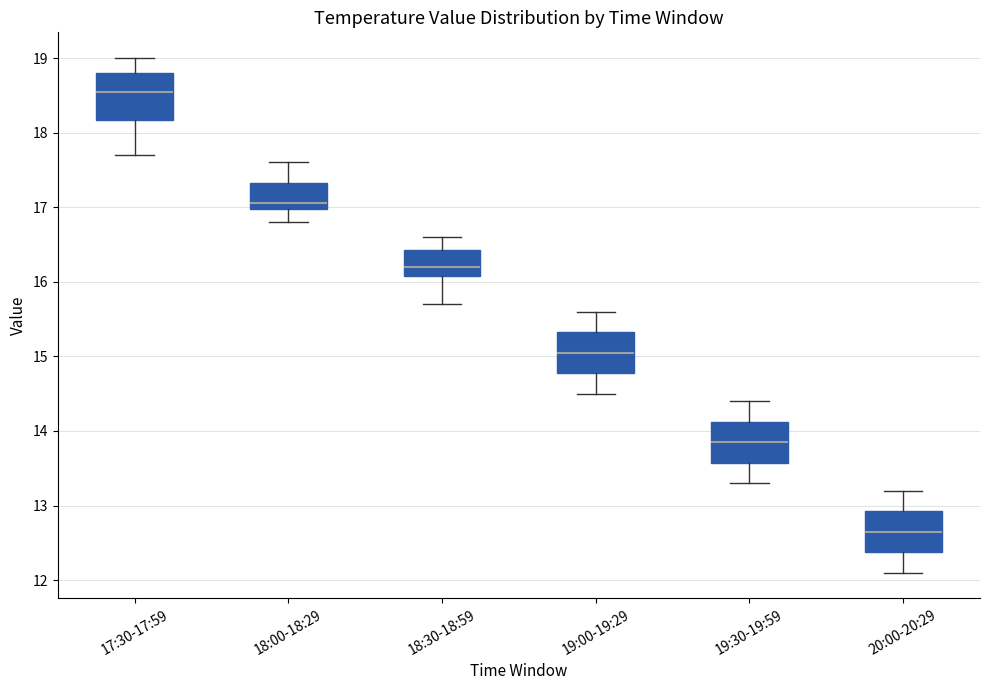

Reading left to right, transcribe this box plot: for each box, give where its median line is, the range the box spans, and where its two whiskers end, as read against the y-axis. The values are not printed on the chart, so give them approximately, as read against the axis.

17:30-17:59: median 18.6, box 18.2 to 18.8, whiskers 17.7 to 19.0
18:00-18:29: median 17.1, box 17.0 to 17.3, whiskers 16.8 to 17.6
18:30-18:59: median 16.2, box 16.1 to 16.4, whiskers 15.7 to 16.6
19:00-19:29: median 15.1, box 14.8 to 15.3, whiskers 14.5 to 15.6
19:30-19:59: median 13.9, box 13.6 to 14.1, whiskers 13.3 to 14.4
20:00-20:29: median 12.7, box 12.4 to 12.9, whiskers 12.1 to 13.2